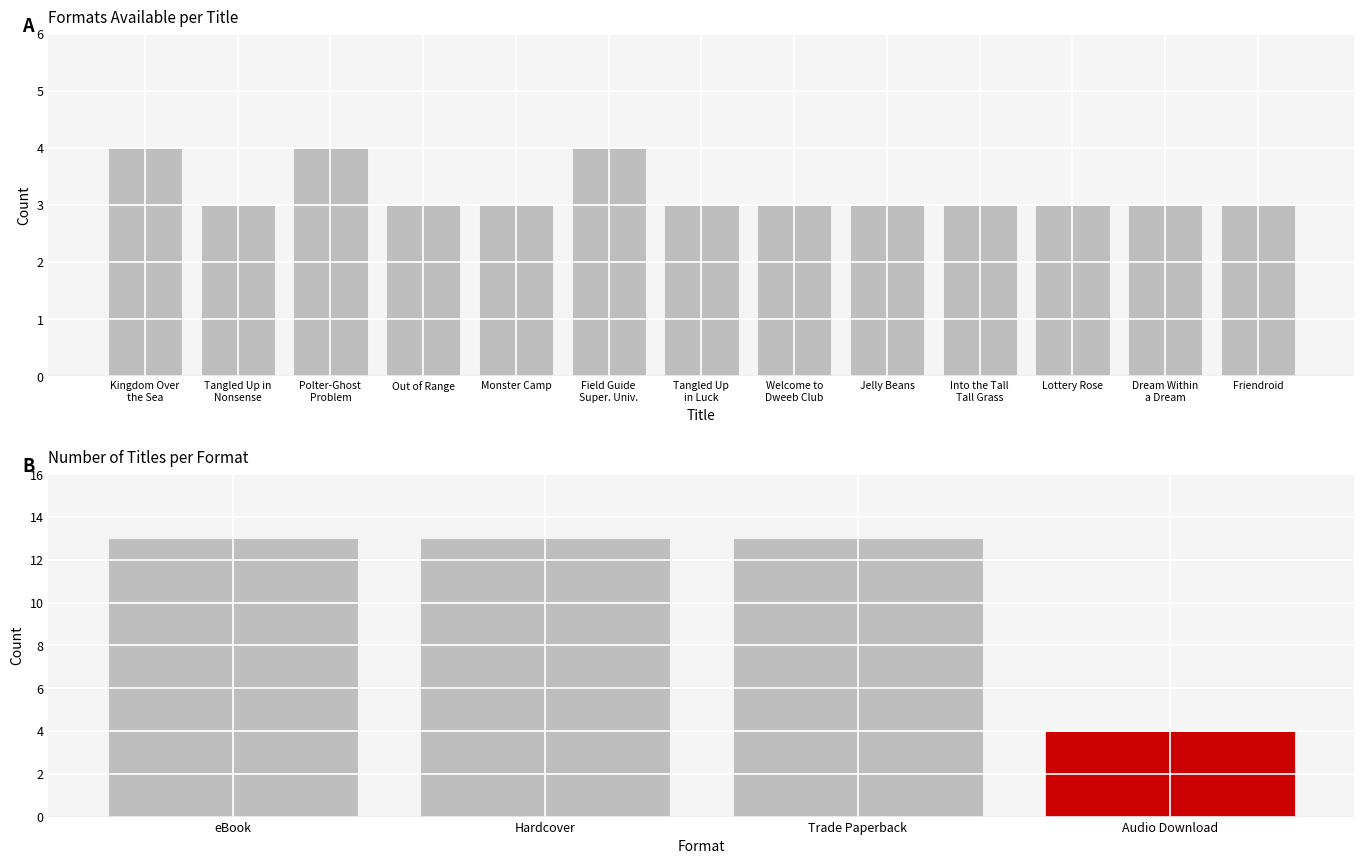

Rank the categories by value from lowest to highest.

Tangled Up in
Nonsense, Out of Range, Monster Camp, Tangled Up
in Luck, Welcome to
Dweeb Club, Jelly Beans, Into the Tall
Tall Grass, Lottery Rose, Dream Within
a Dream, Friendroid, Kingdom Over
the Sea, Polter-Ghost
Problem, Field Guide
Super. Univ.